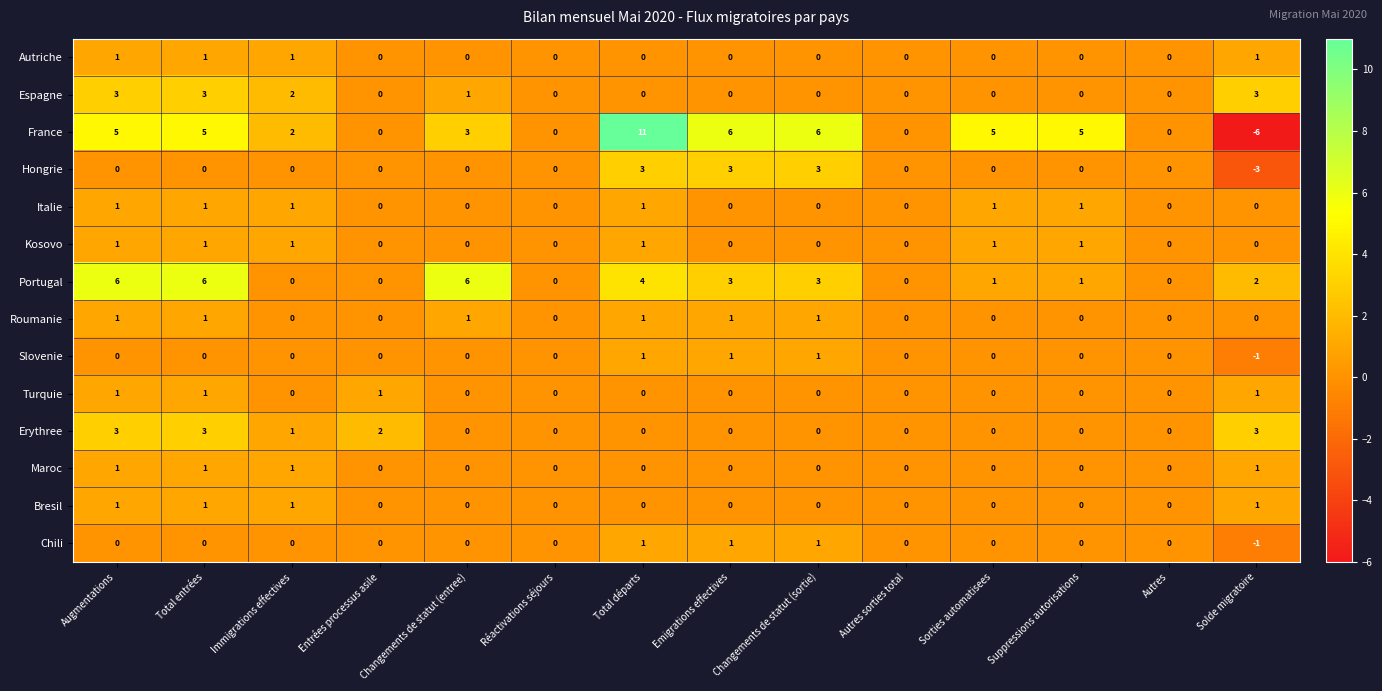

The value of Slovenie at Emigrations effectives is 0. True or false?

False